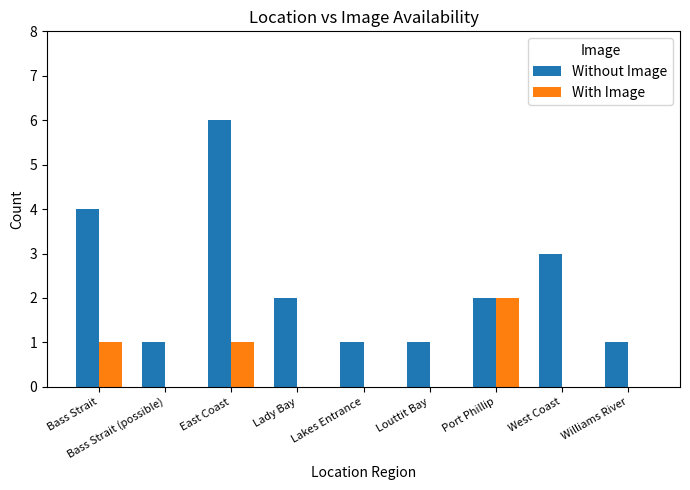

How many data points does each series have?

9